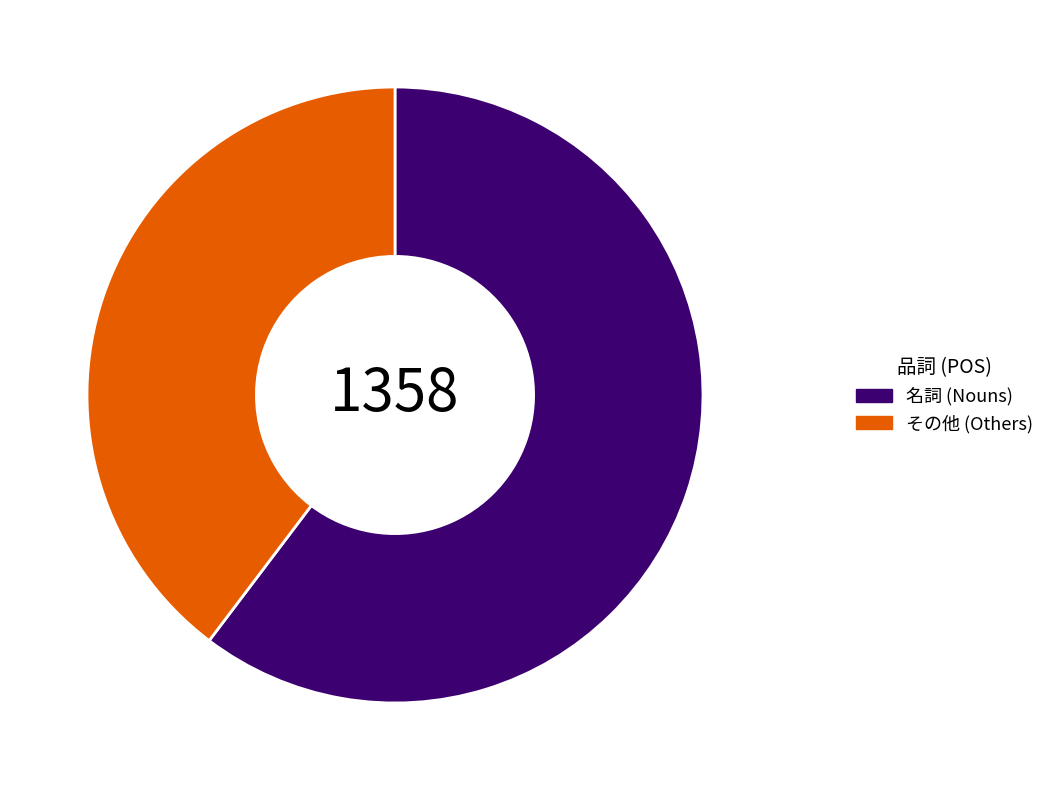

Is the sum of 名詞 (Nouns) and その他 (Others) greater than half?

Yes